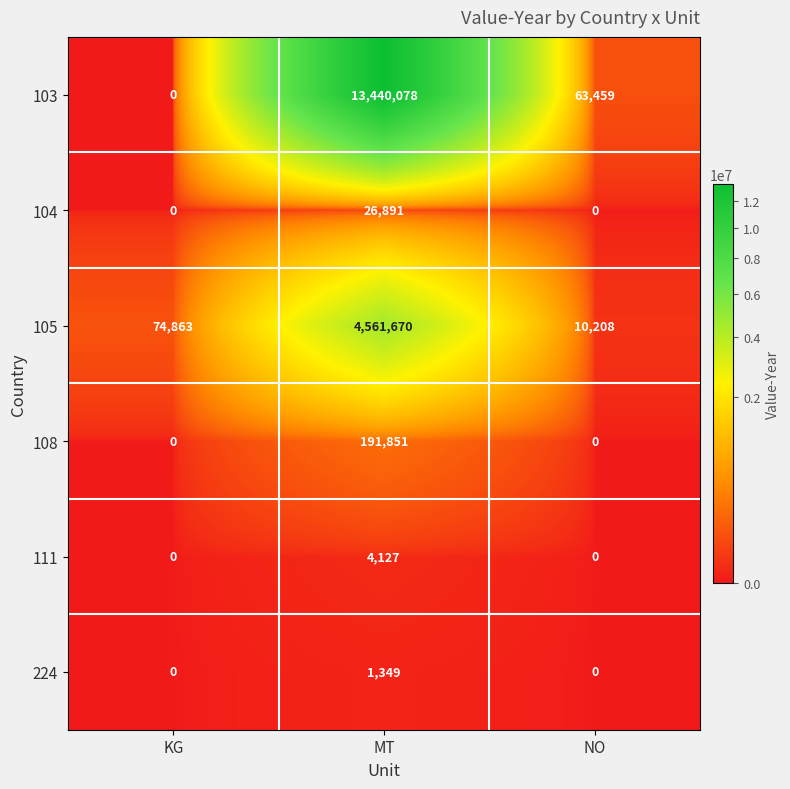

Which series has the largest range (max minus min)?

103